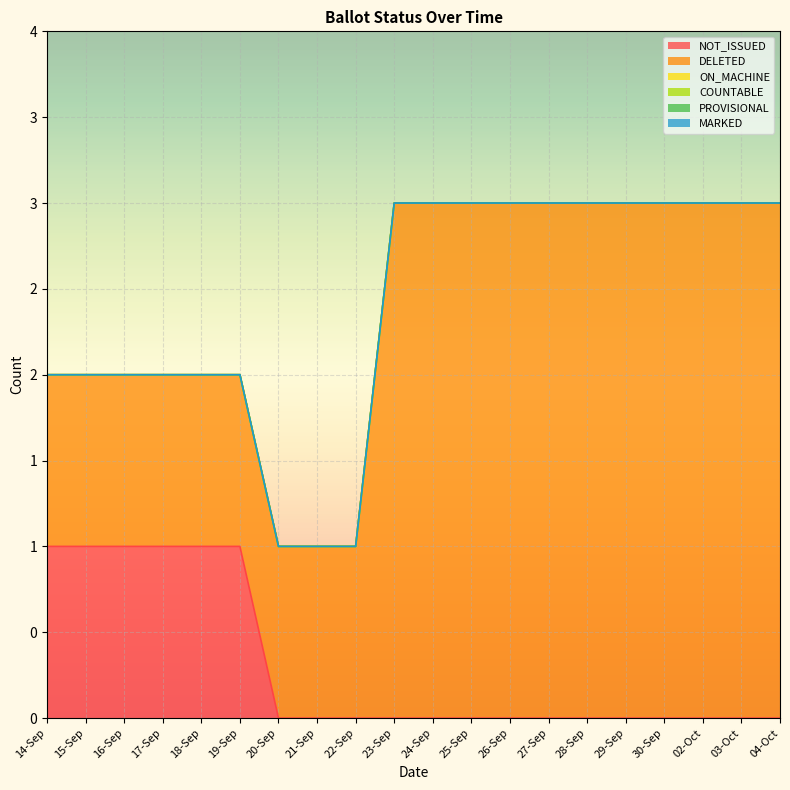

At which label is PROVISIONAL closest to 0?

14-Sep